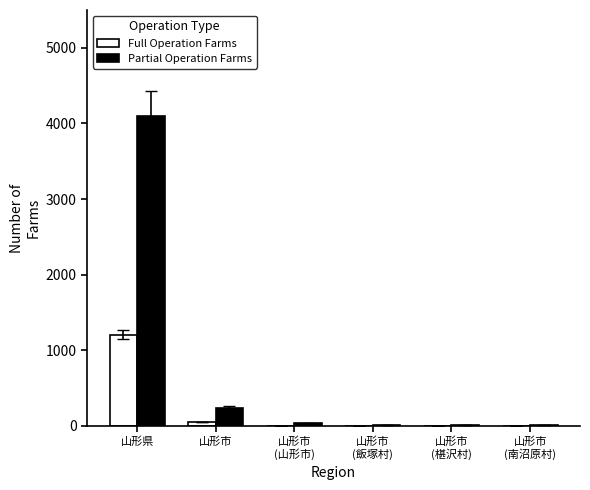

What is the sum of all Partial Operation Farms values?

4402